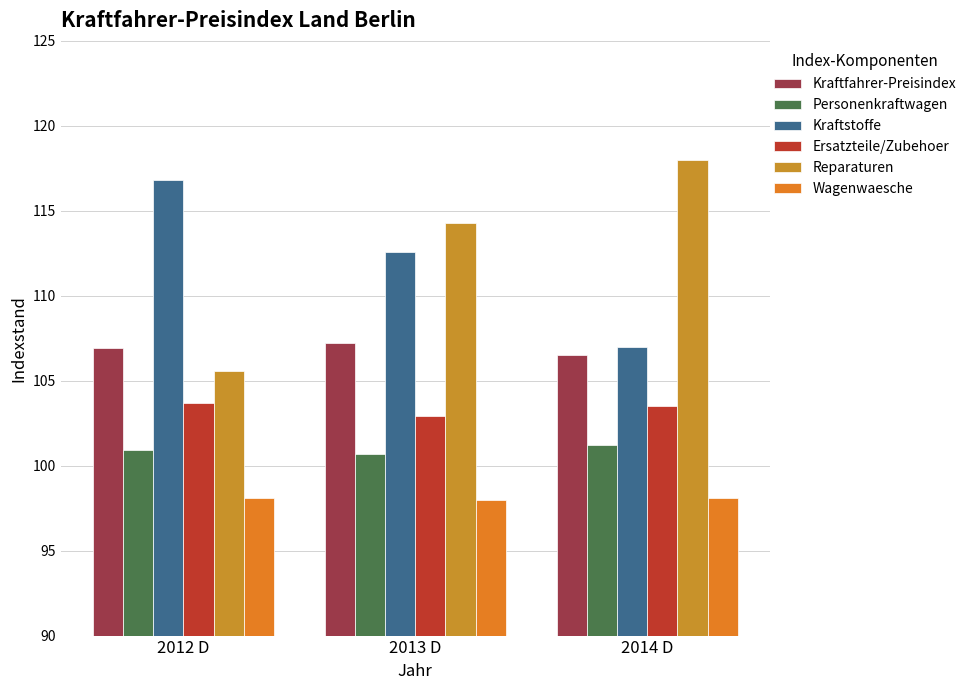

What are all the series names shown in the legend?

Kraftfahrer-Preisindex, Personenkraftwagen, Kraftstoffe, Ersatzteile/Zubehoer, Reparaturen, Wagenwaesche